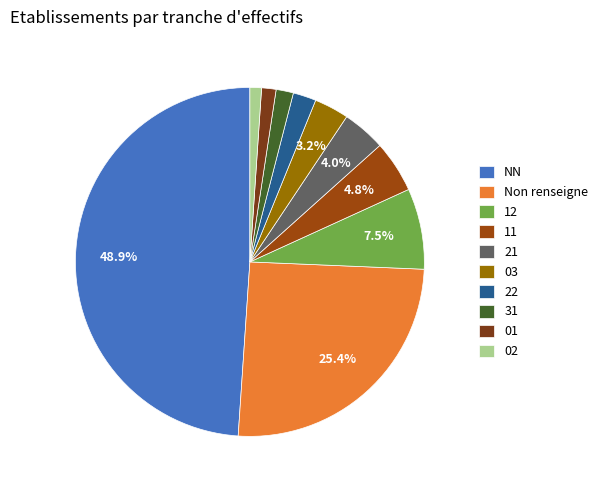

What percentage is the 21 slice, to the nearest percent?

4%